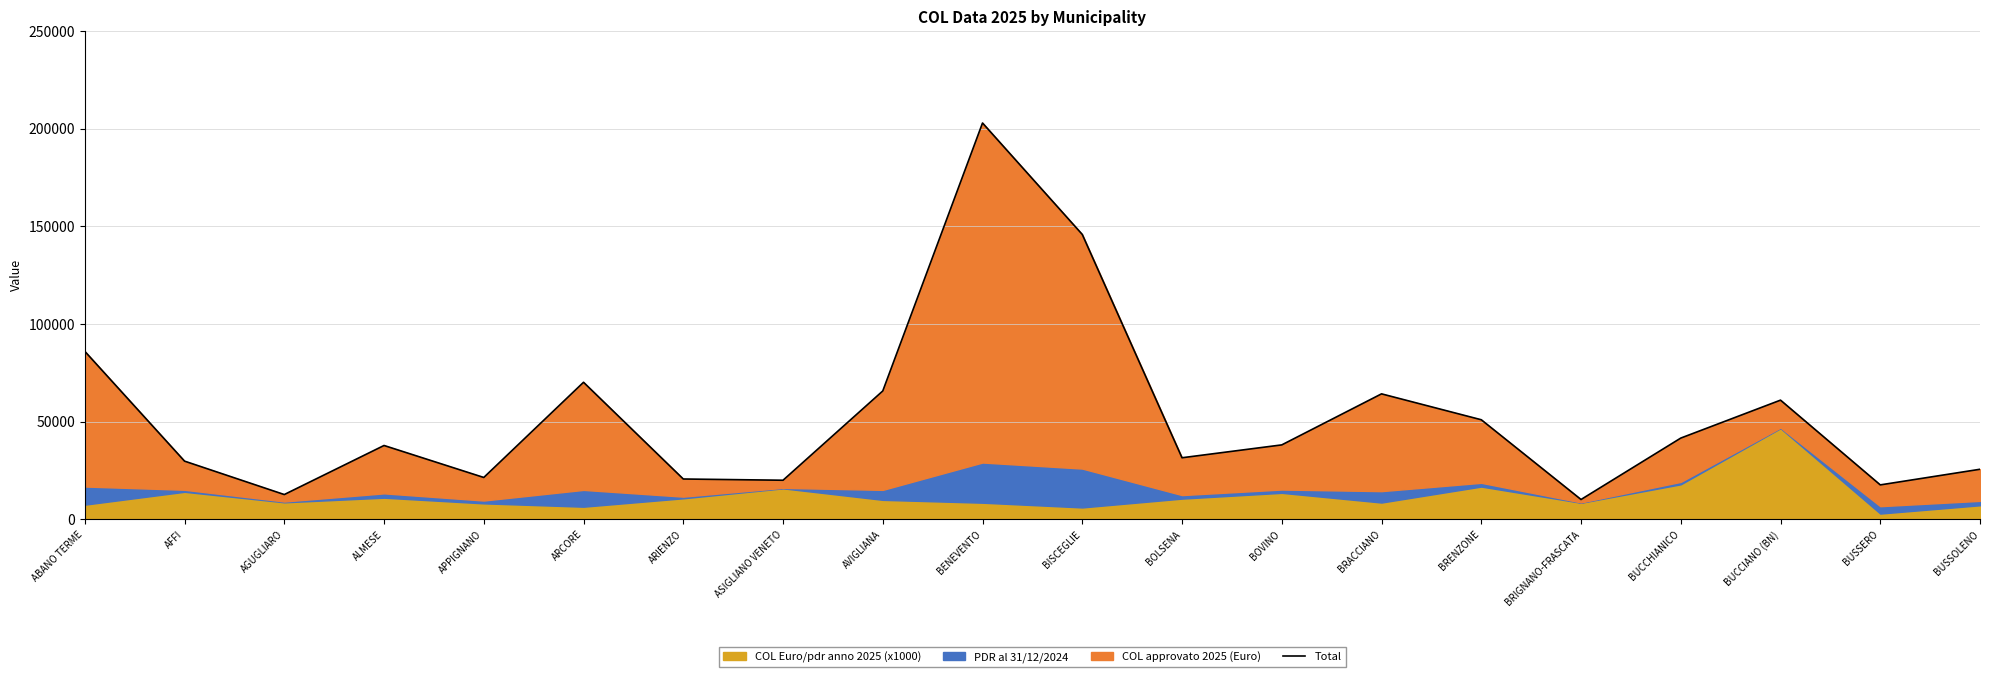

True or false: the data has more than 2 interior local peaks.

True